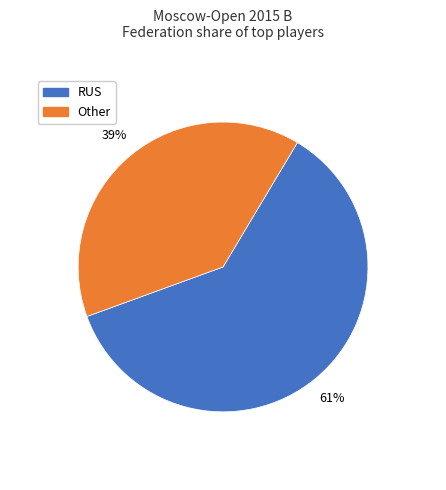

Count the number of slices in the pie.

2